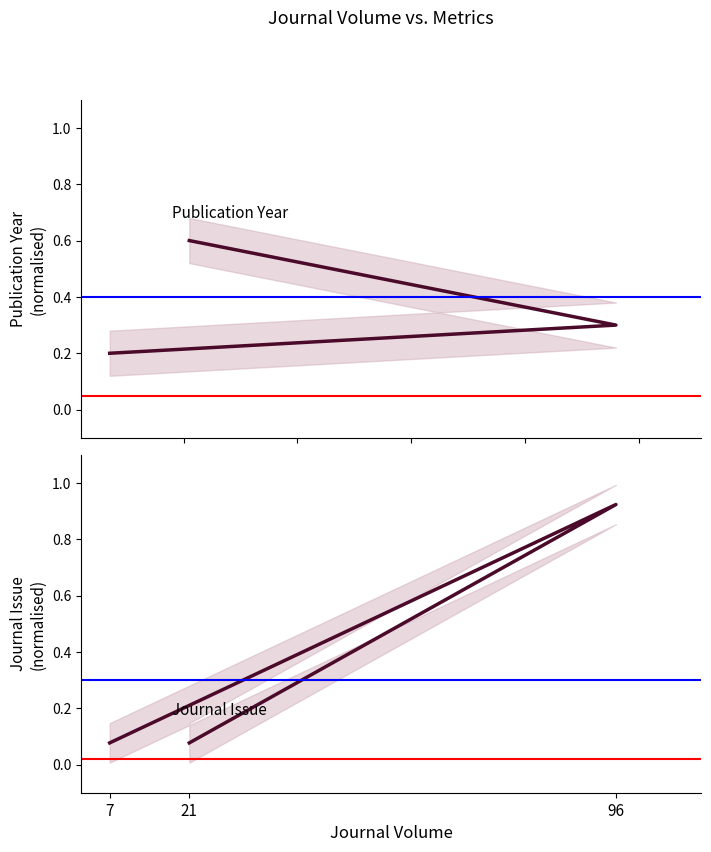

How many lines are shown in the chart?

2